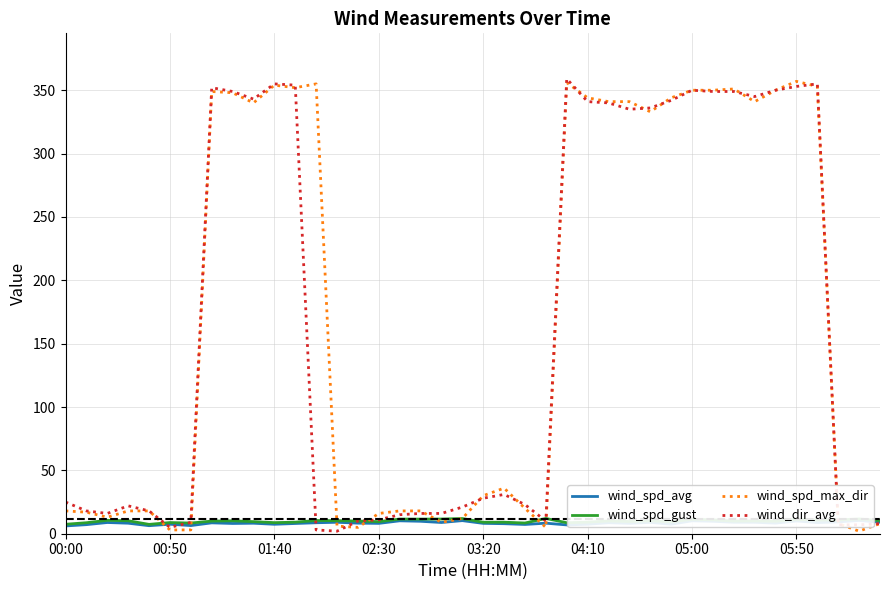

What are all the series names shown in the legend?

wind_spd_avg, wind_spd_gust, wind_spd_max_dir, wind_dir_avg